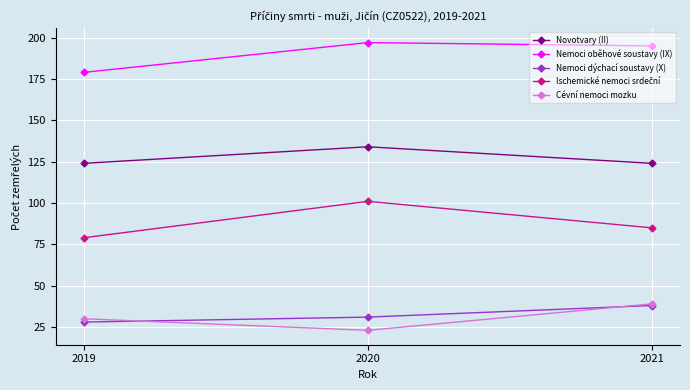

What is the value of the Nemoci oběhové soustavy (IX) point at the 1st from the left?

179